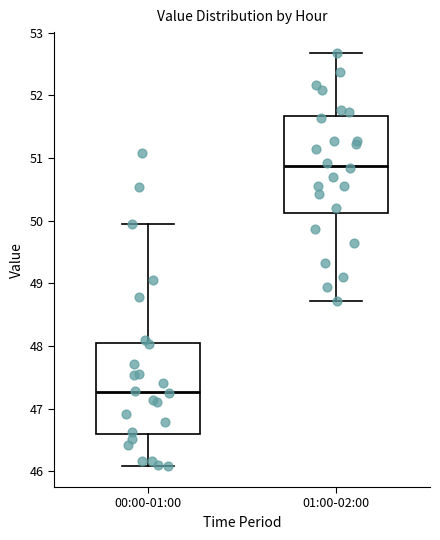

Reading left to right, transcribe this box plot: for each box, give where its median line is, the range the box spans, and where its two whiskers end, as read against the y-axis. The values are not printed on the chart, so give them approximately, as read against the axis.

00:00-01:00: median 47.3, box 46.6 to 48.0, whiskers 46.1 to 50.0
01:00-02:00: median 50.9, box 50.1 to 51.7, whiskers 48.7 to 52.7